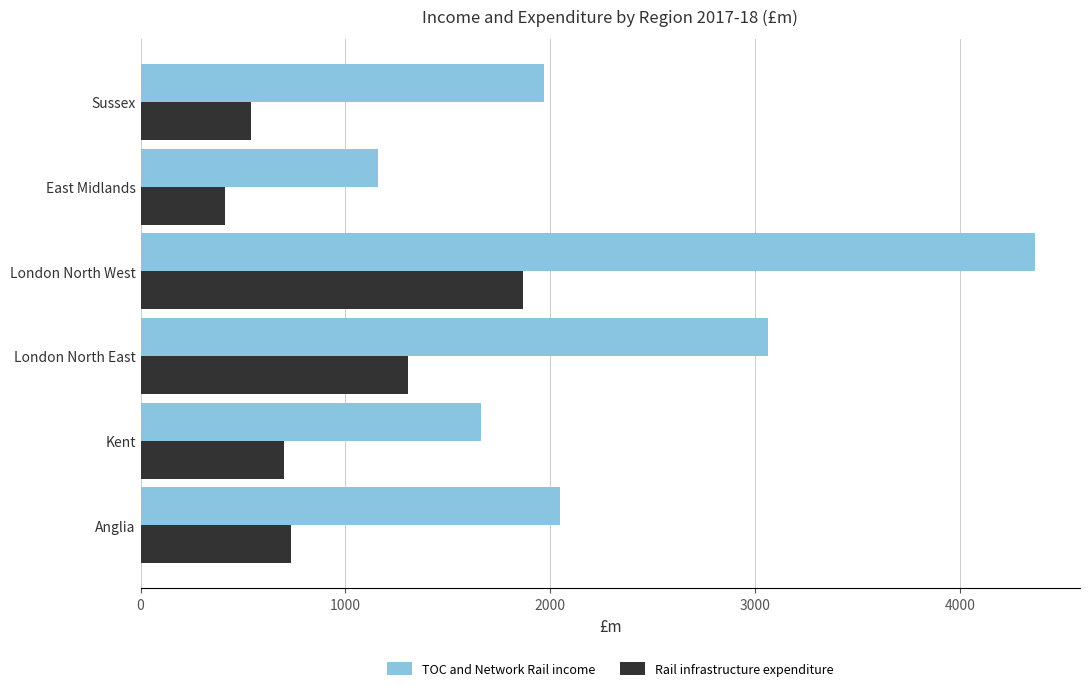

Where is TOC and Network Rail income nearest to the value 2762?

London North East